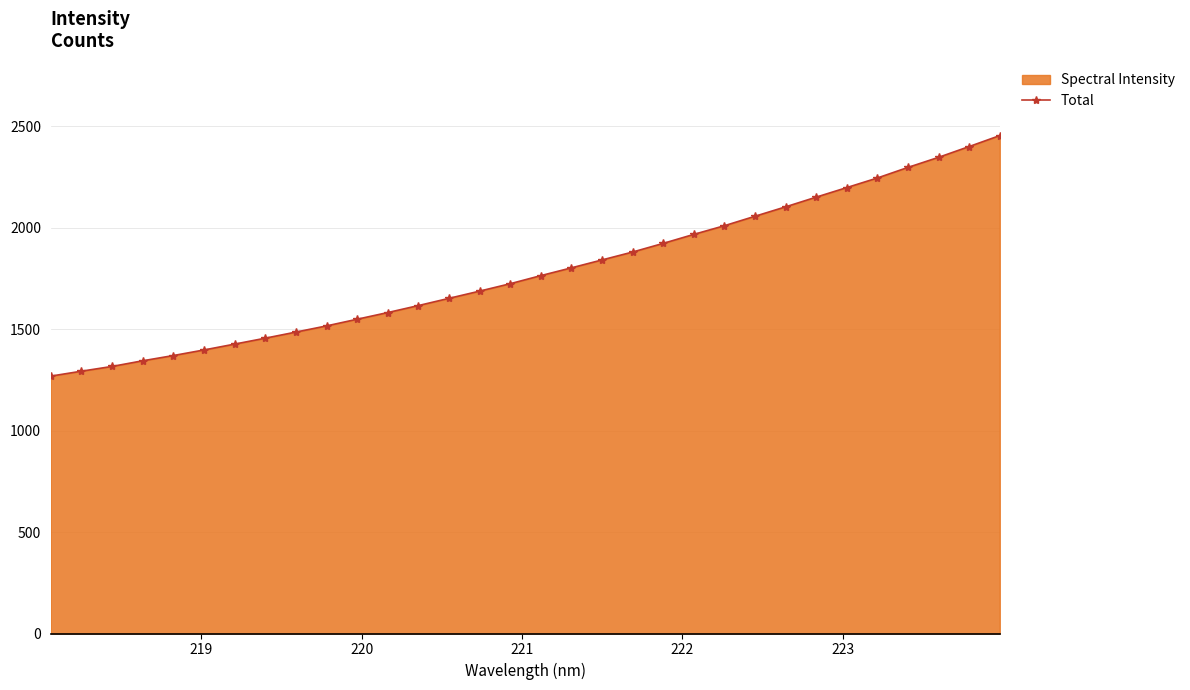

What is the sum of all values?

57112.5